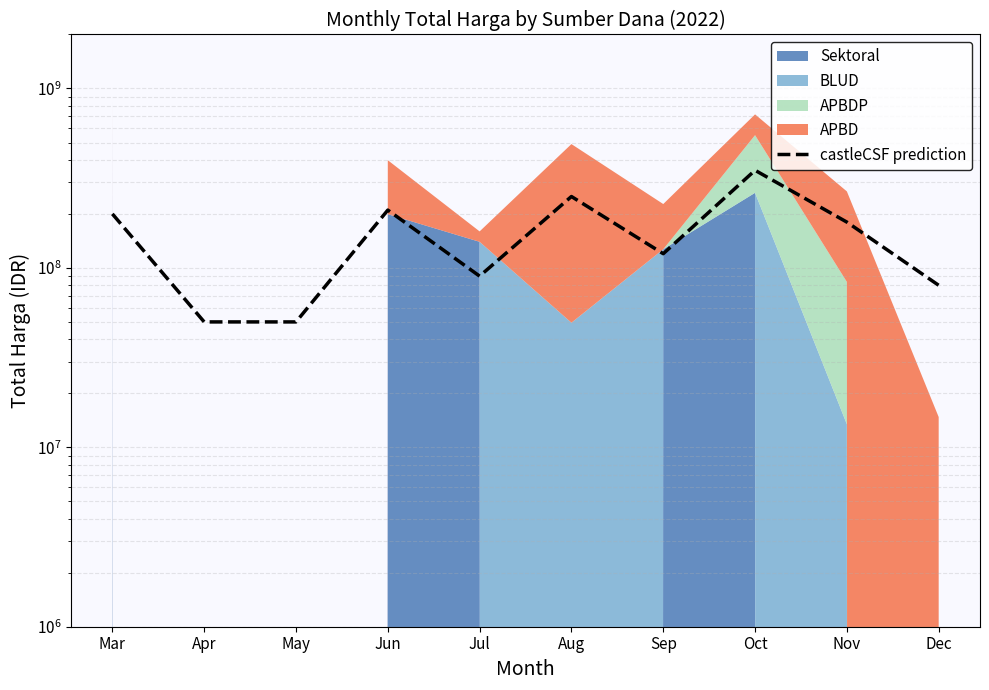

Does the chart have visible grid lines?

Yes